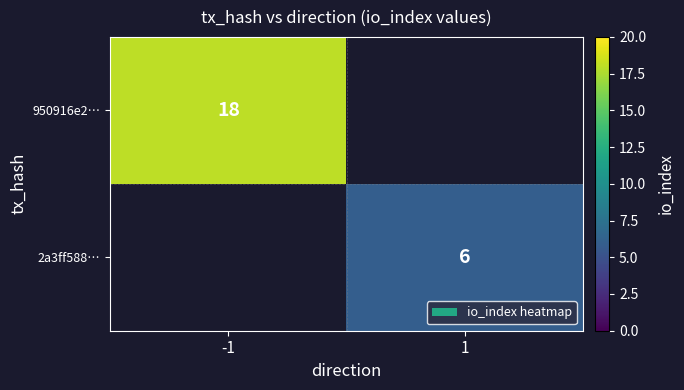

The 950916e2… series shows 7.0 at -1. True or false?

False